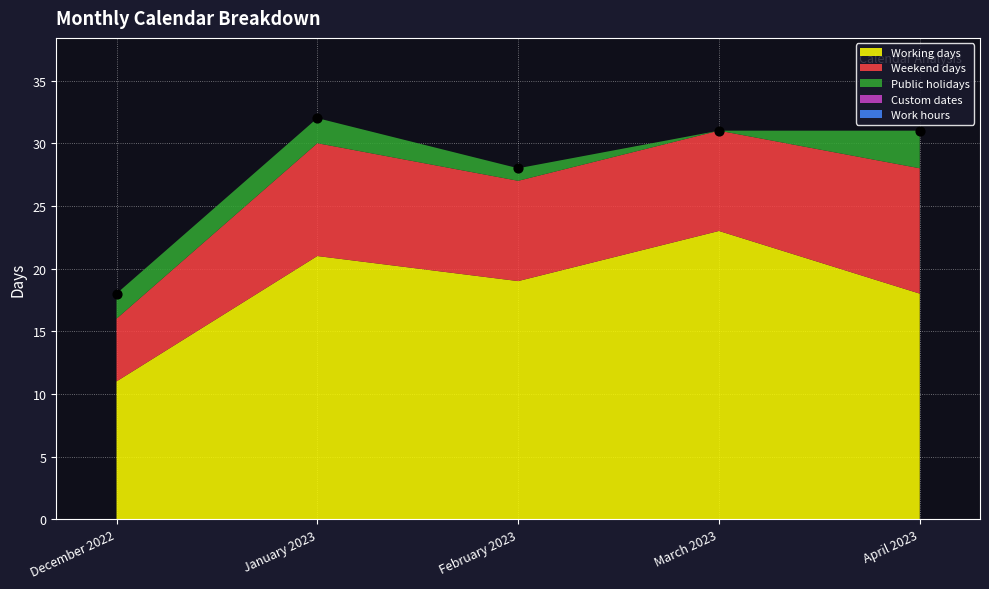

What is the average Y value?

28